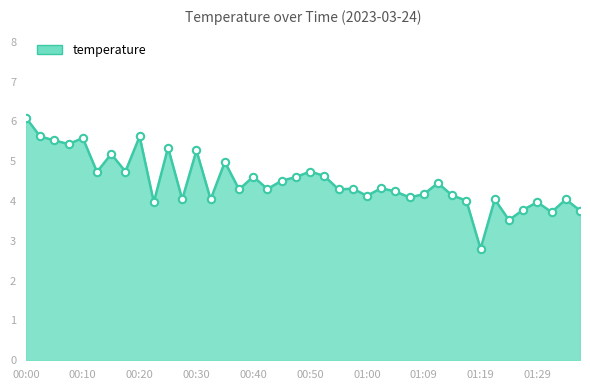

What is the greatest value displayed?

6.1